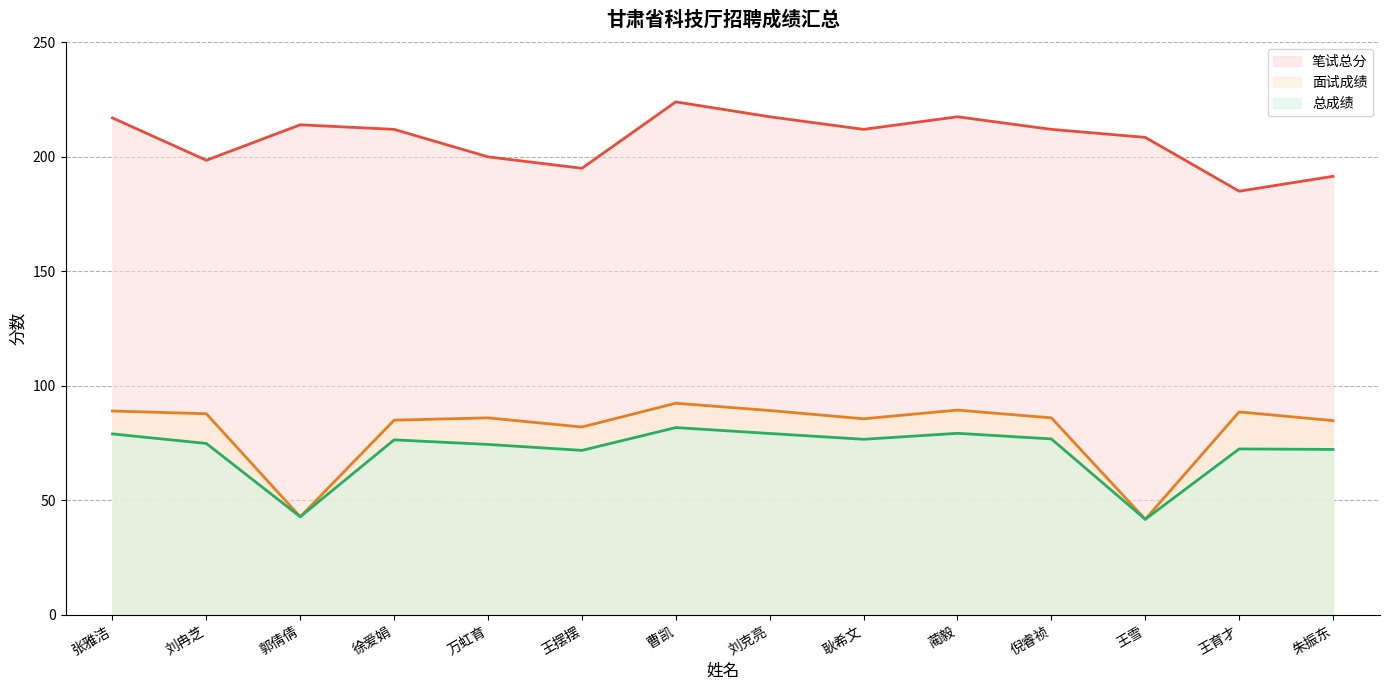

What is the label of the 8th point from the left?

刘克亮